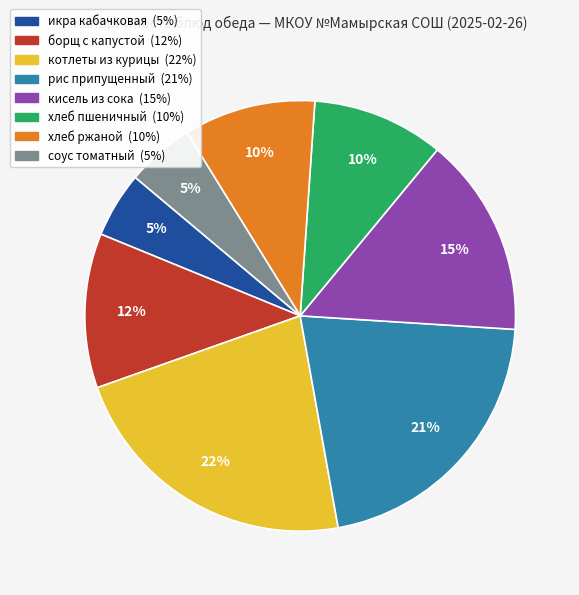

Which category has the biggest portion of the pie?

котлеты из курицы